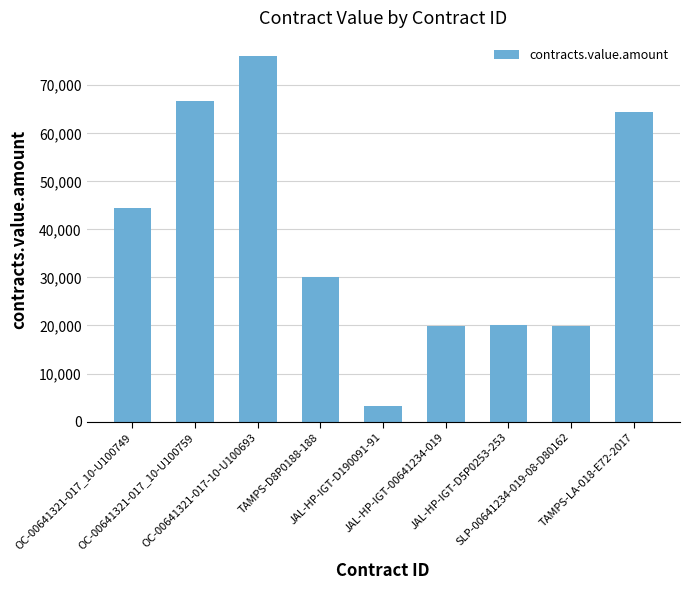

Between TAMPS-LA-018-E72-2017 and SLP-00641234-019-08-D80162, which is larger?

TAMPS-LA-018-E72-2017